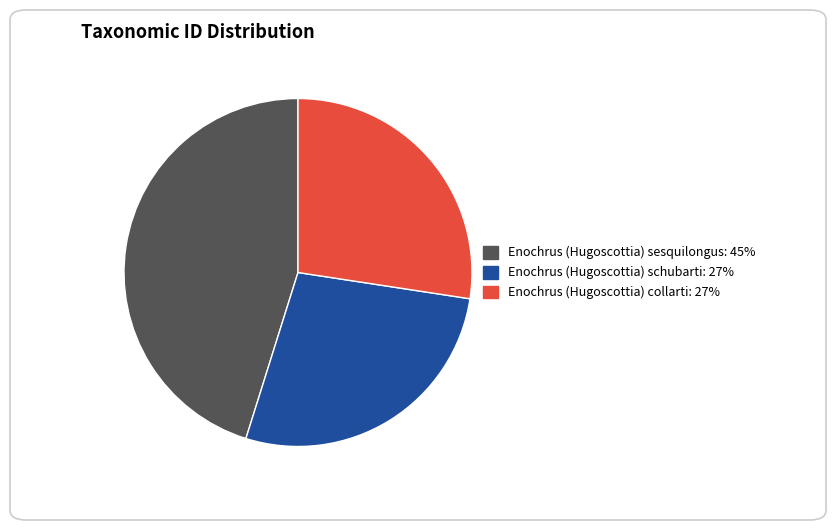

Is it true that Enochrus (Hugoscottia) collarti is 27% of the pie?

True